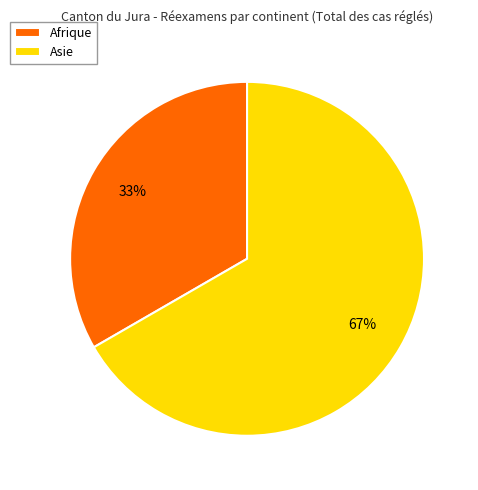

Count the number of slices in the pie.

2